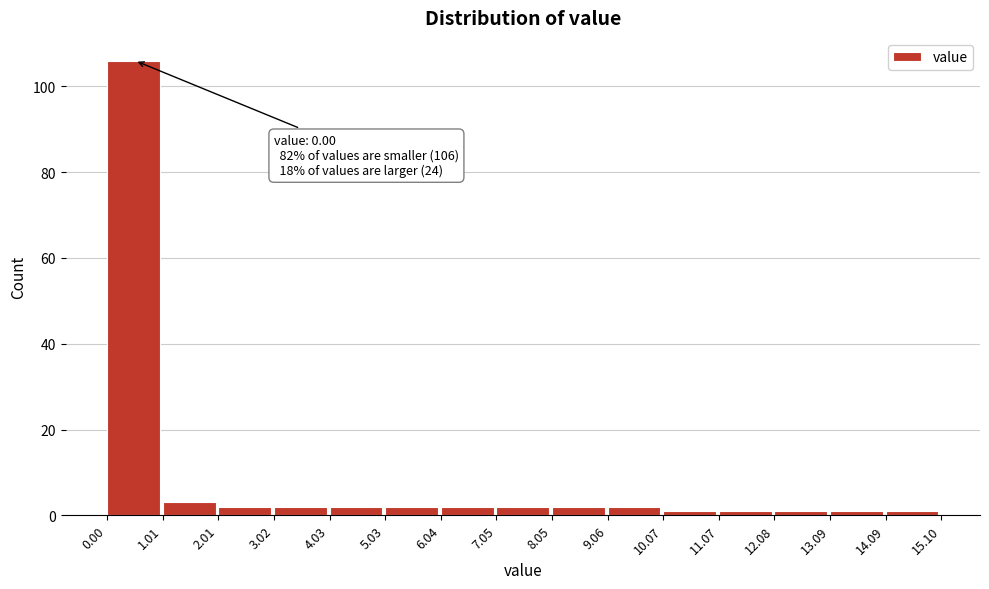

Which range on the x-axis has the tallest bar?

0.00 to 1.01